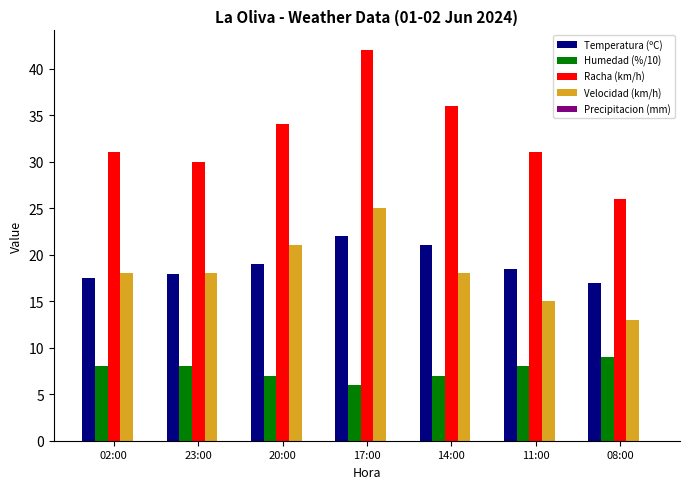

Which category has the lowest value across all series?

17:00